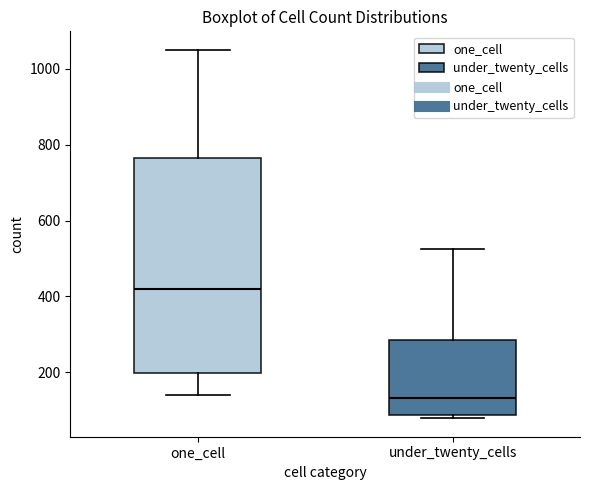

Which box is the tallest, from its lower edge to its upper edge?

one_cell